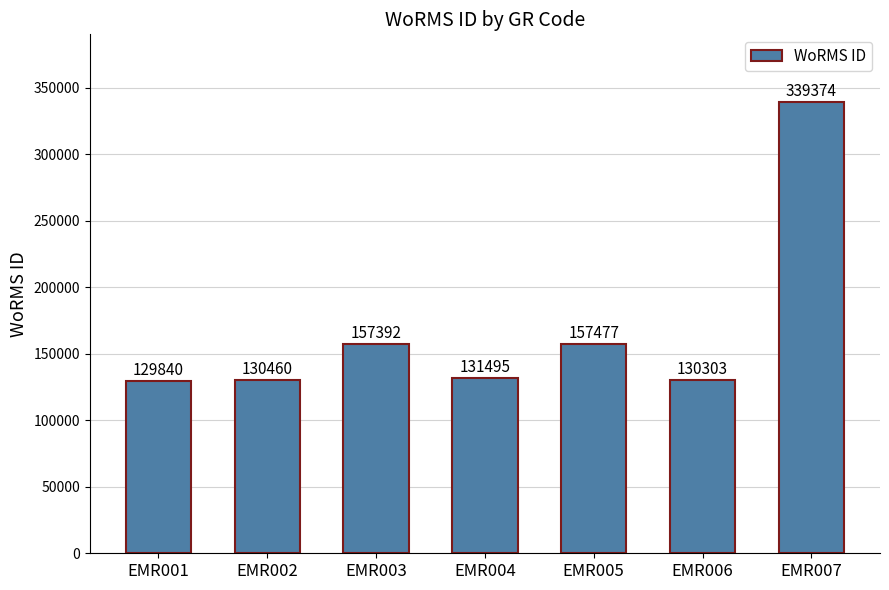

What is the ratio of the value at EMR004 to the value at EMR002?

1.0